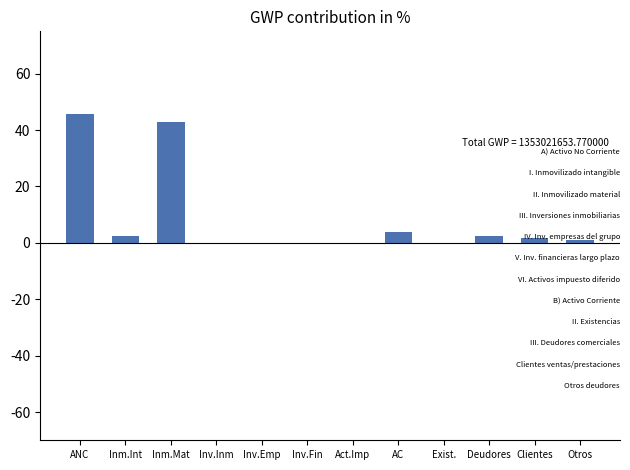

What is the sum of all values?

100.0